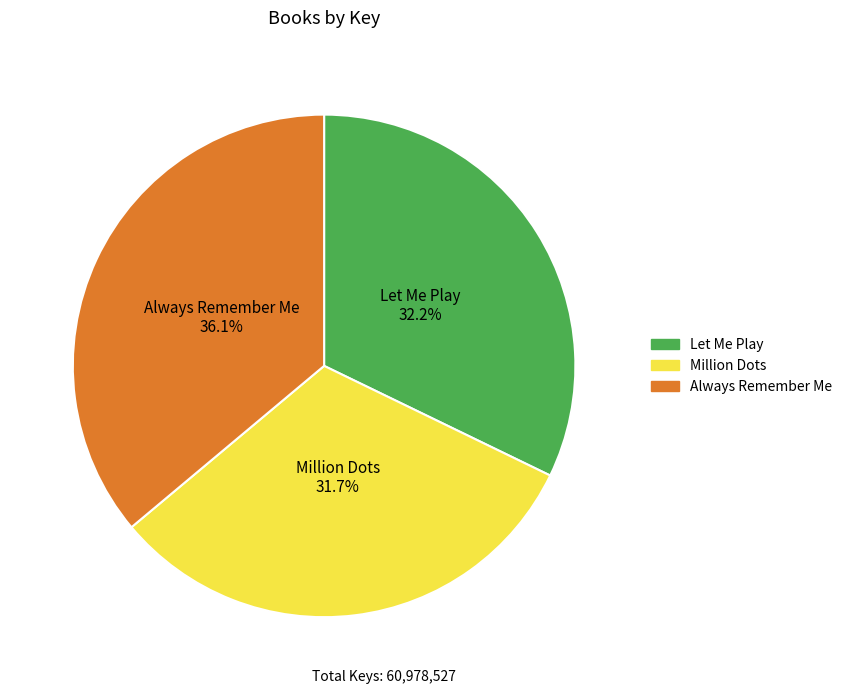

Is Let Me Play the majority of the pie?

No